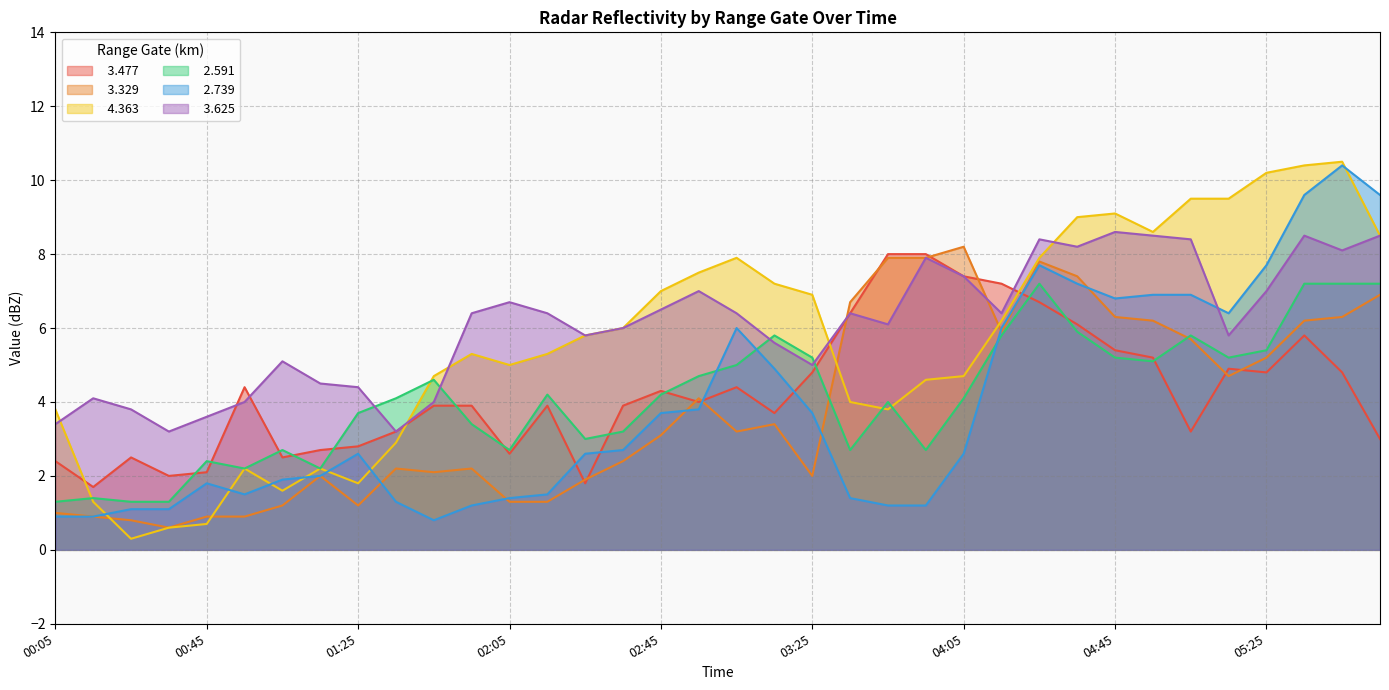

Where do   2.591 and   3.625 first cross each other?

2011/10/14 01:25 and 2011/10/14 01:35